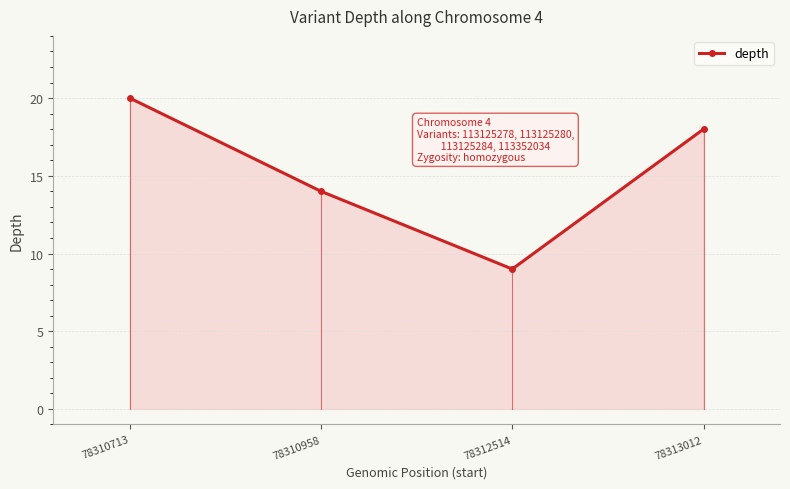

How many values are between 14 and 20?

3